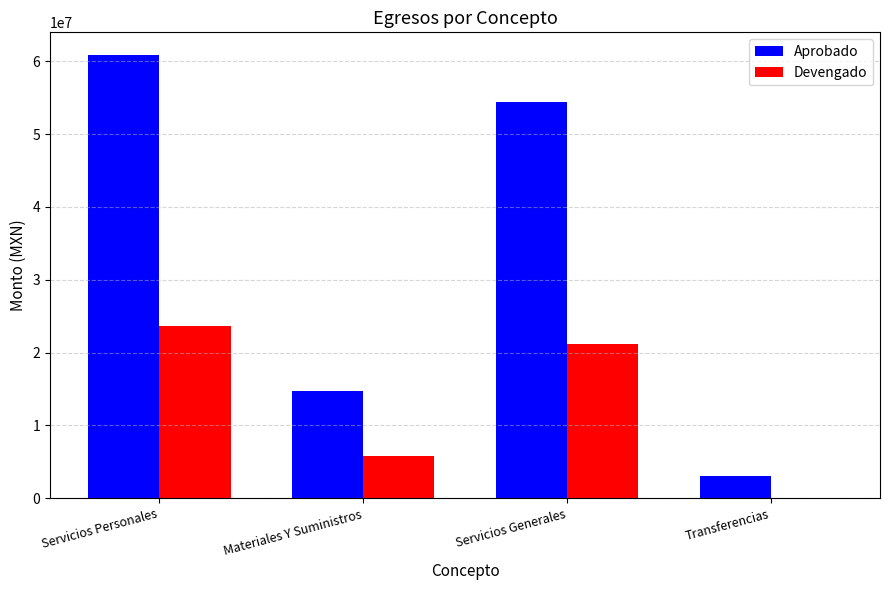

Between Servicios Generales and Transferencias, which series saw the biggest shift?

Aprobado